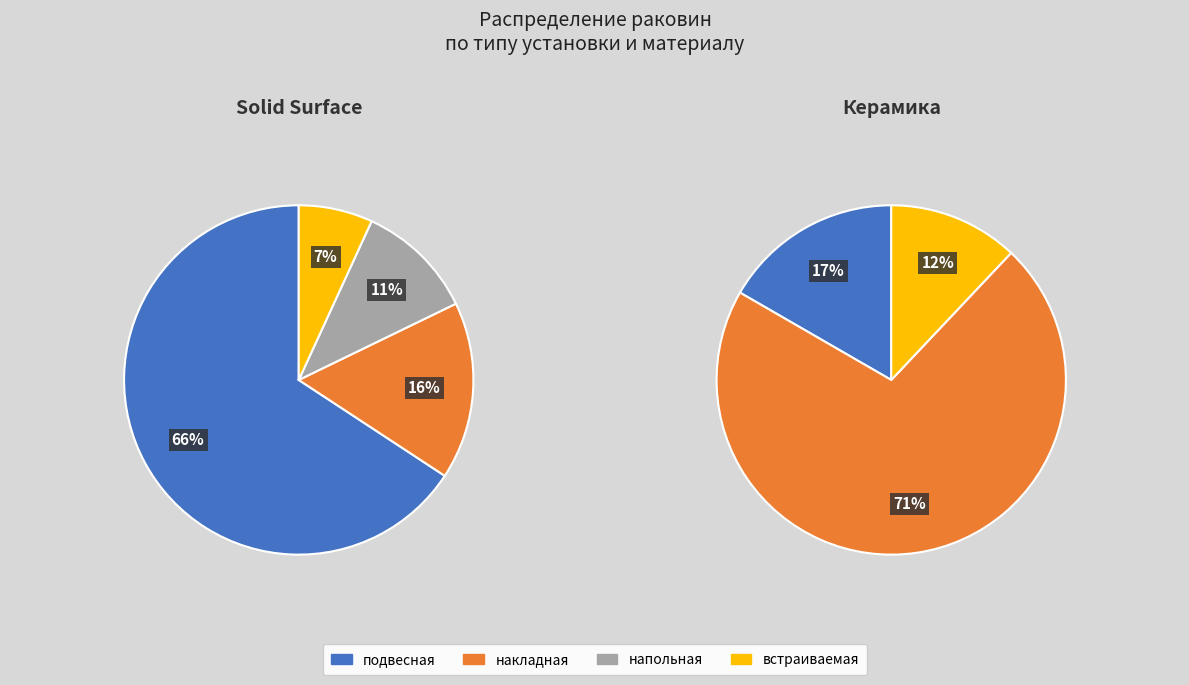

What is the majority slice?

накладная